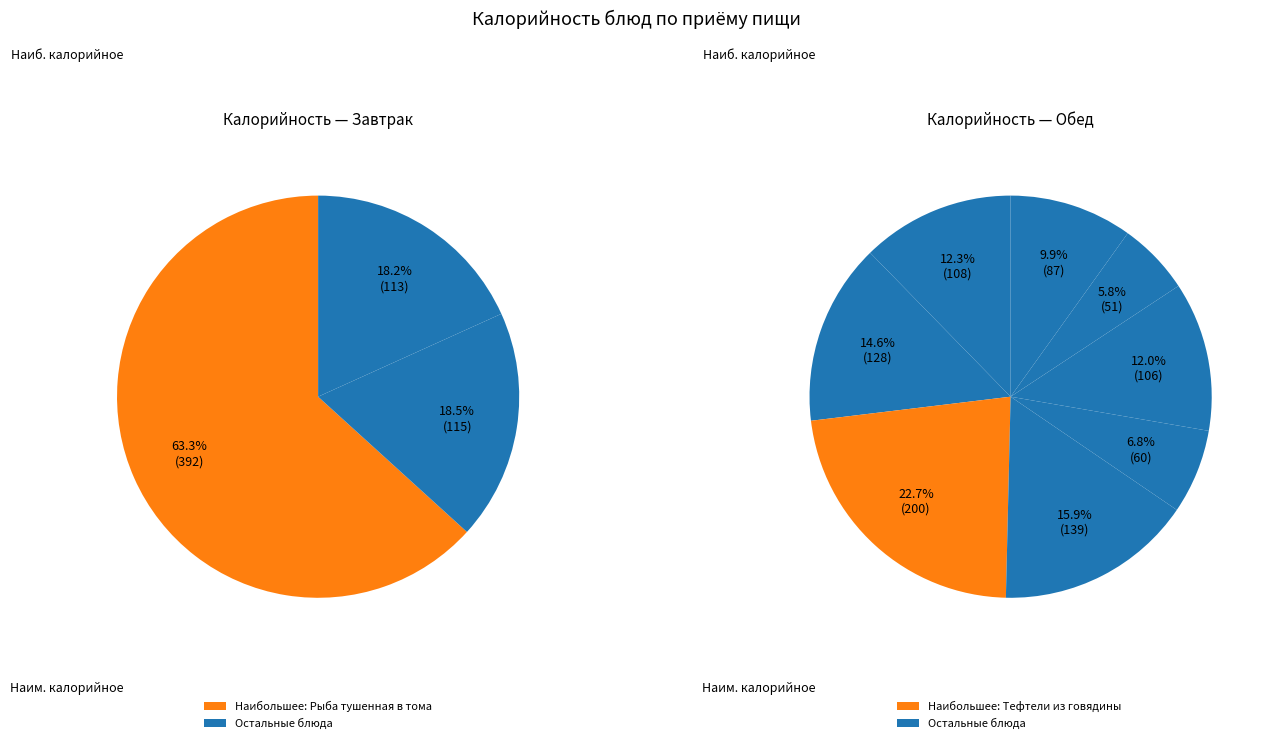

Which category has the biggest portion of the pie?

Рыба тушенная в томате